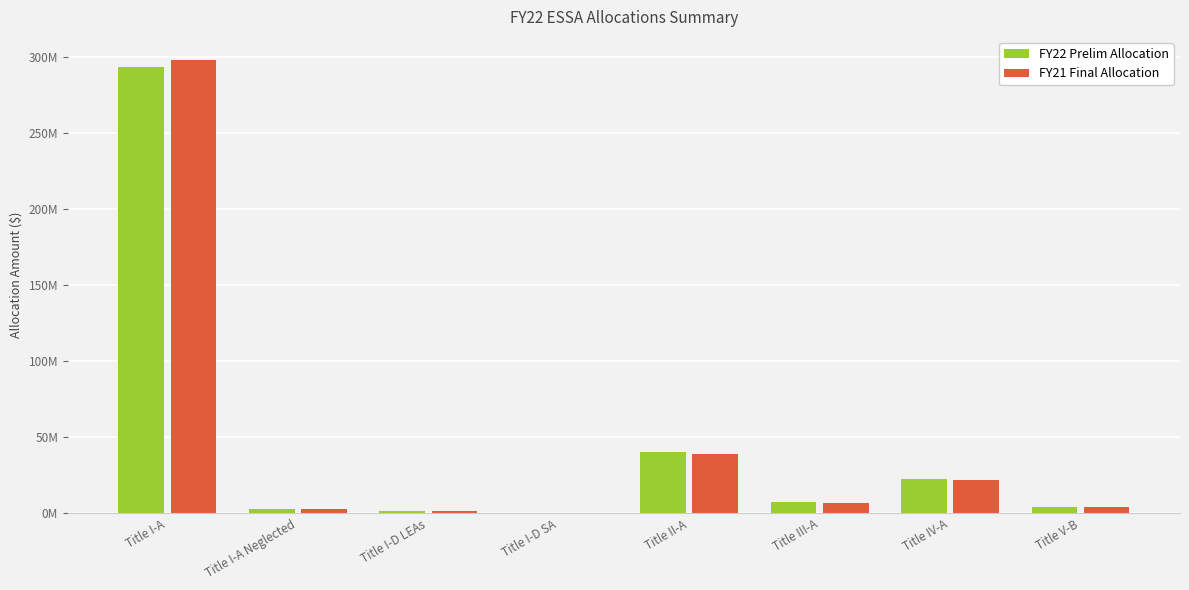

What is the value of the FY22 Prelim Allocation bar at the 5th from the left?

40176168.0